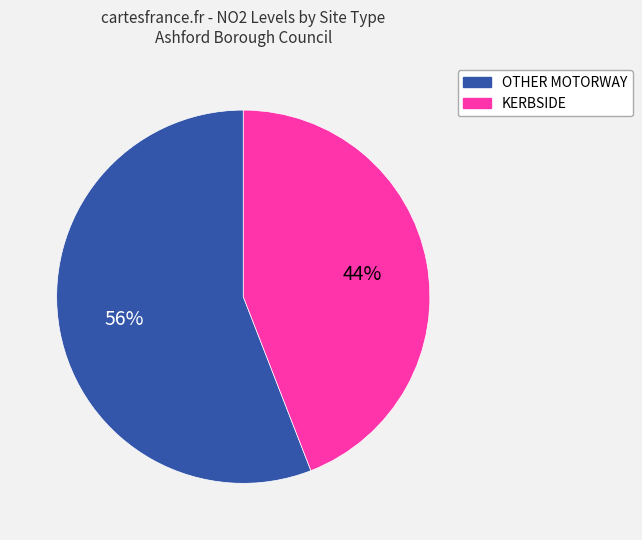

What percentage is the KERBSIDE slice, to the nearest percent?

44%